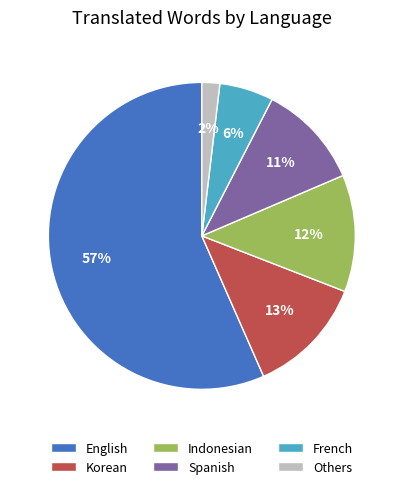

Which has a higher value, French or Others?

French